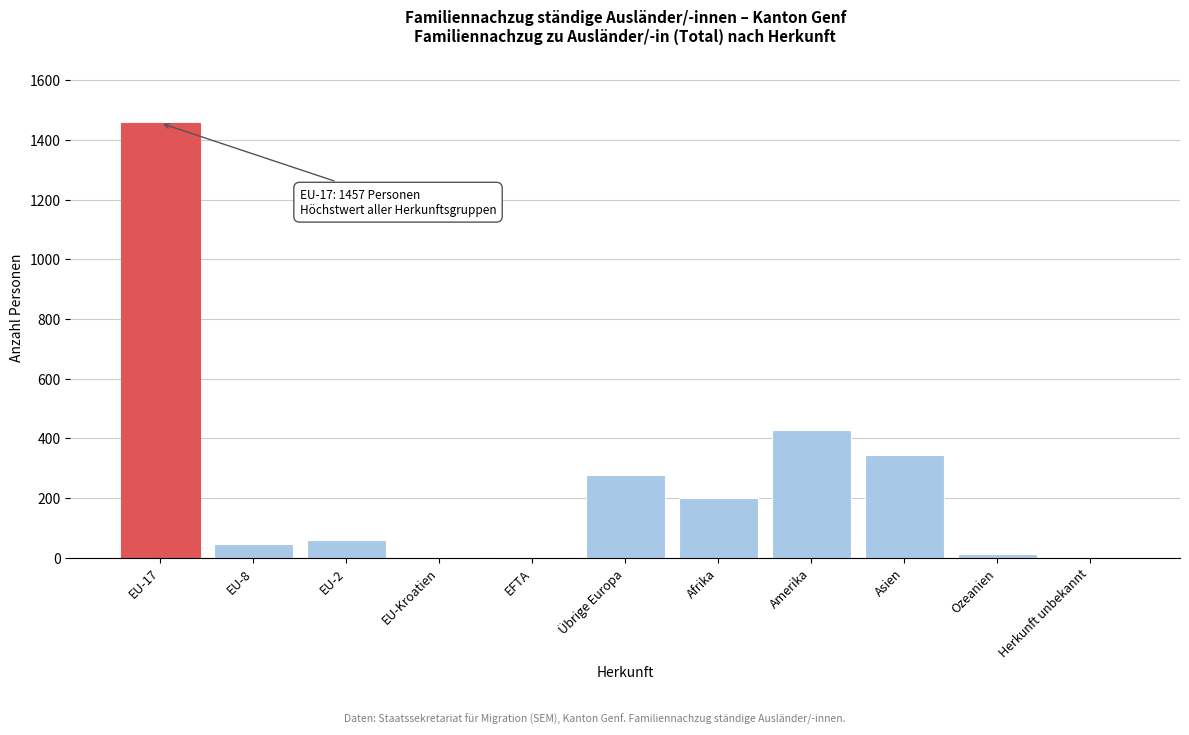

What is the maximum value shown in the chart?

1457